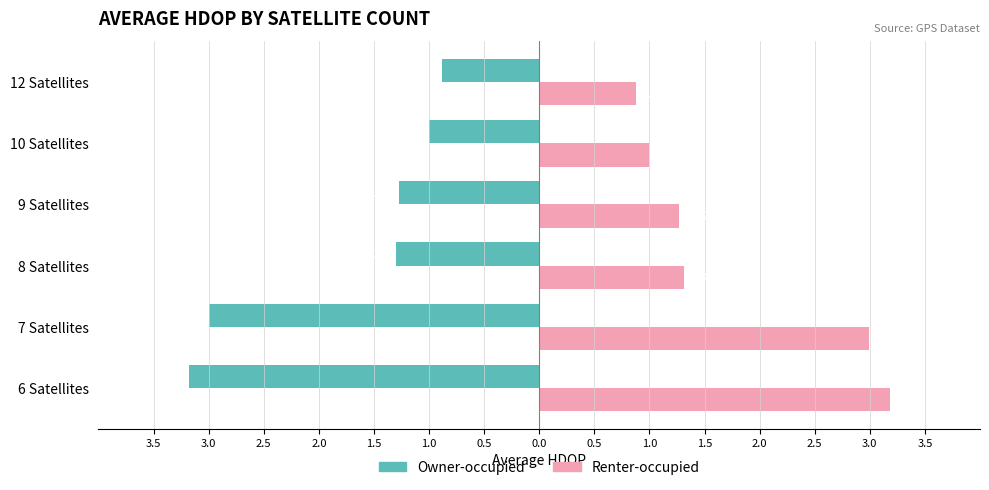

What is the sum of all Renter-occupied values?

10.6